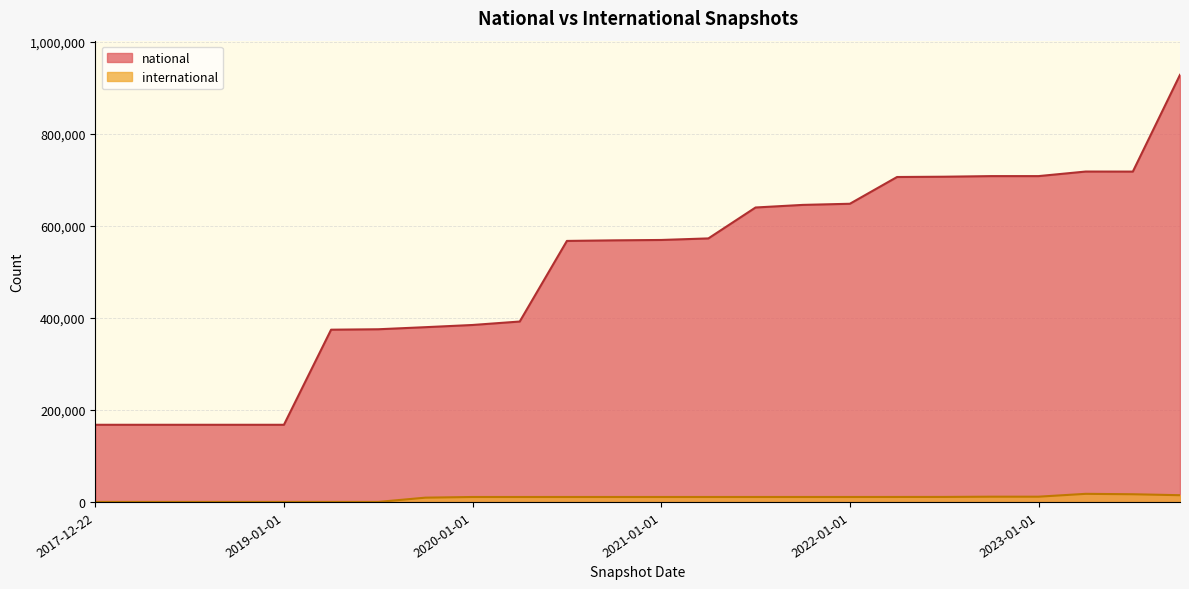

True or false: national has more than 2 points higher than both neighbors.

False